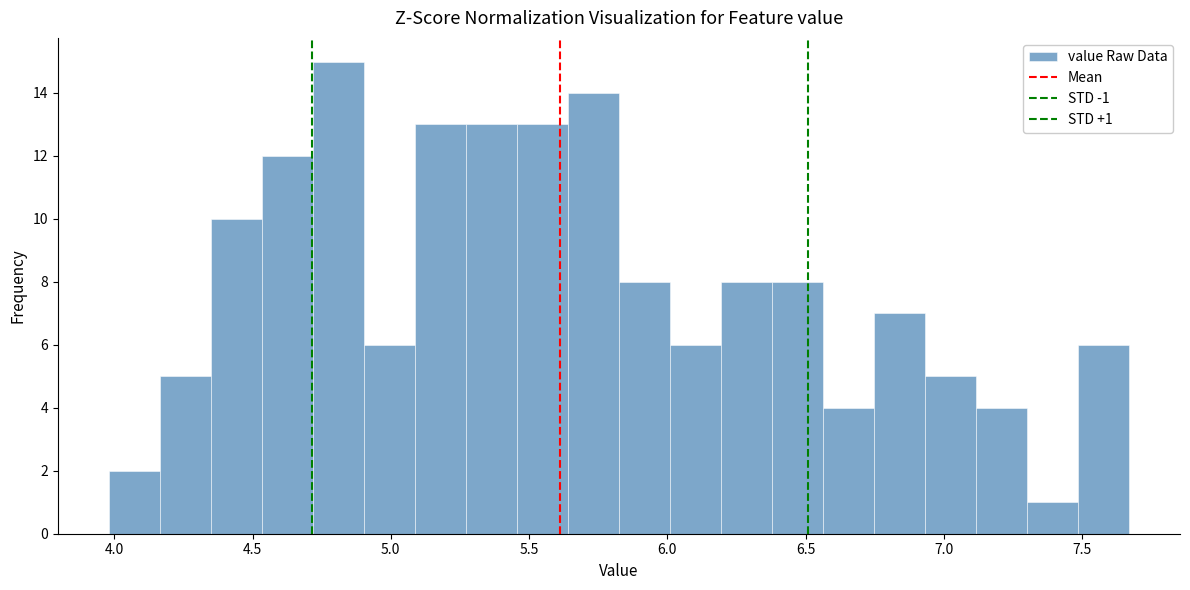

Around what value on the x-axis is the tallest bar? Give the approximate position of its centre, as read against the axis.

4.80